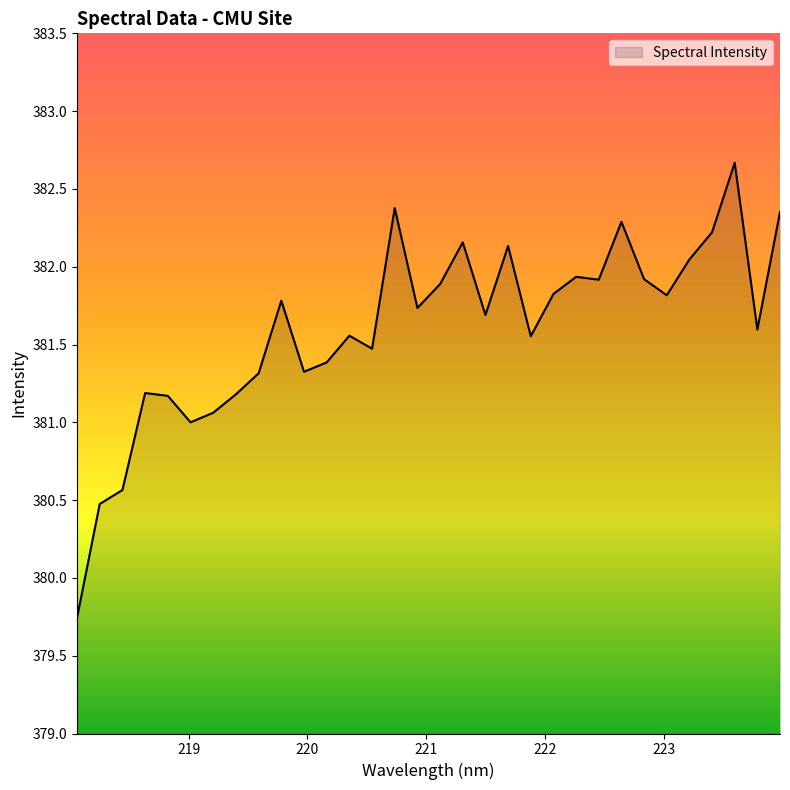

What is the difference between the maximum and minimum values?

2.9